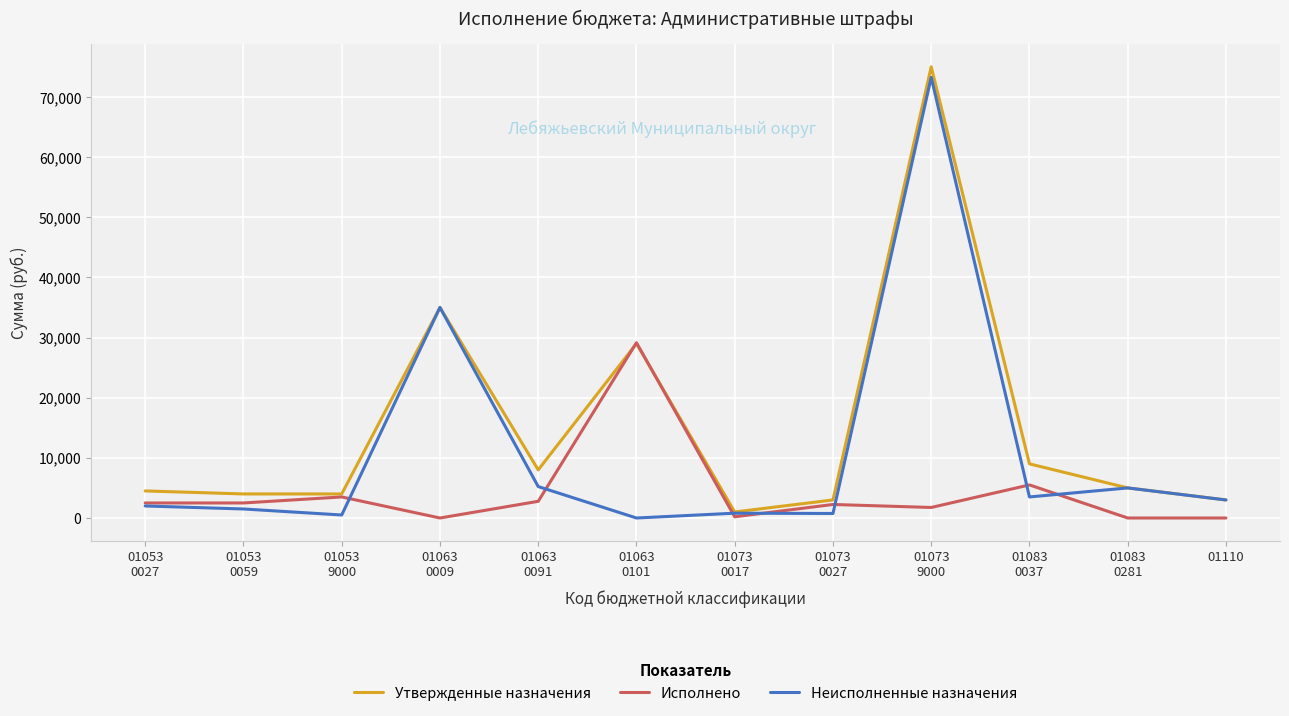

List the series in order of their overall mean, lowest first.

Исполнено, Неисполненные назначения, Утвержденные назначения